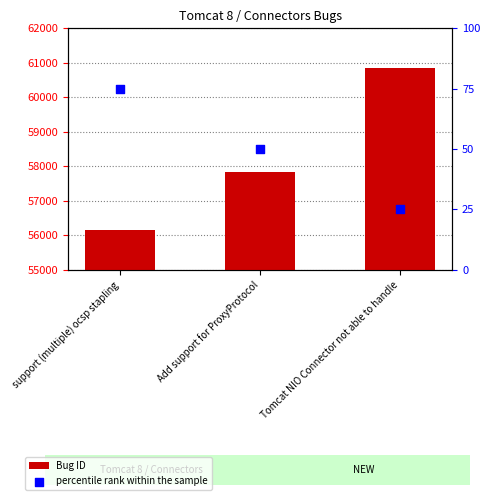

Which series has the widest spread of Y values?

Bug ID